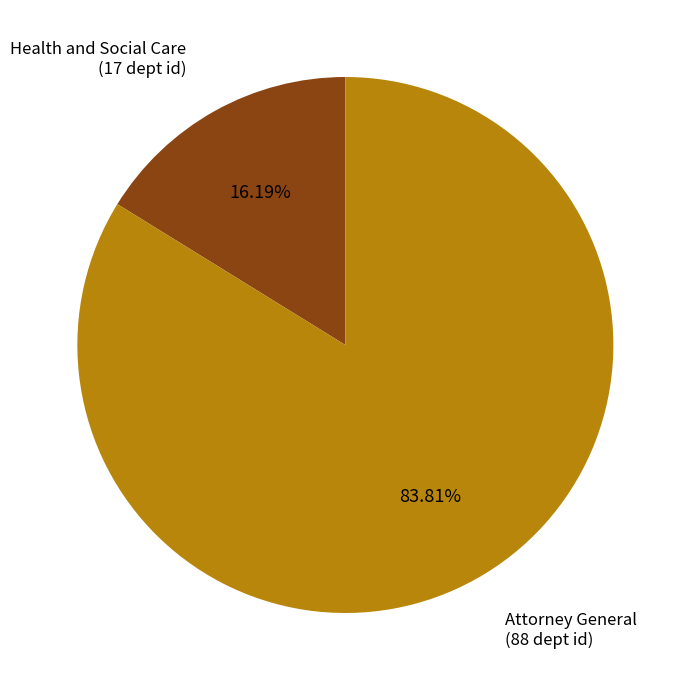

Is there a majority slice in this chart?

Yes